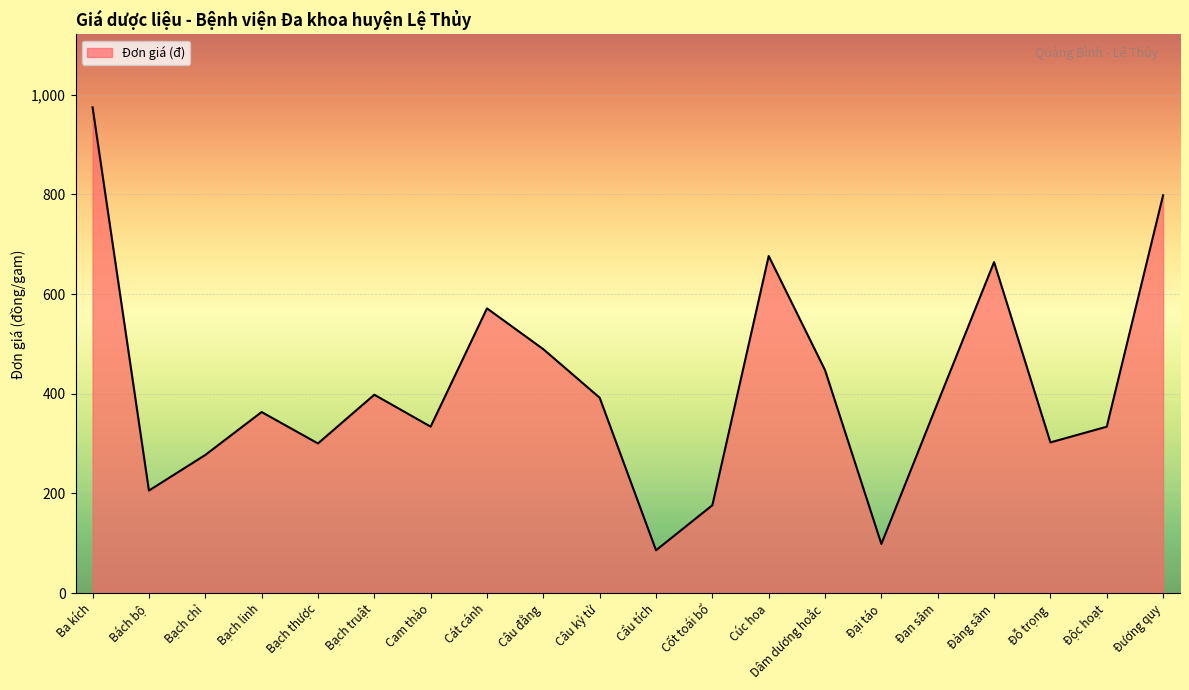

Where does the data first go above 382?

Ba kích